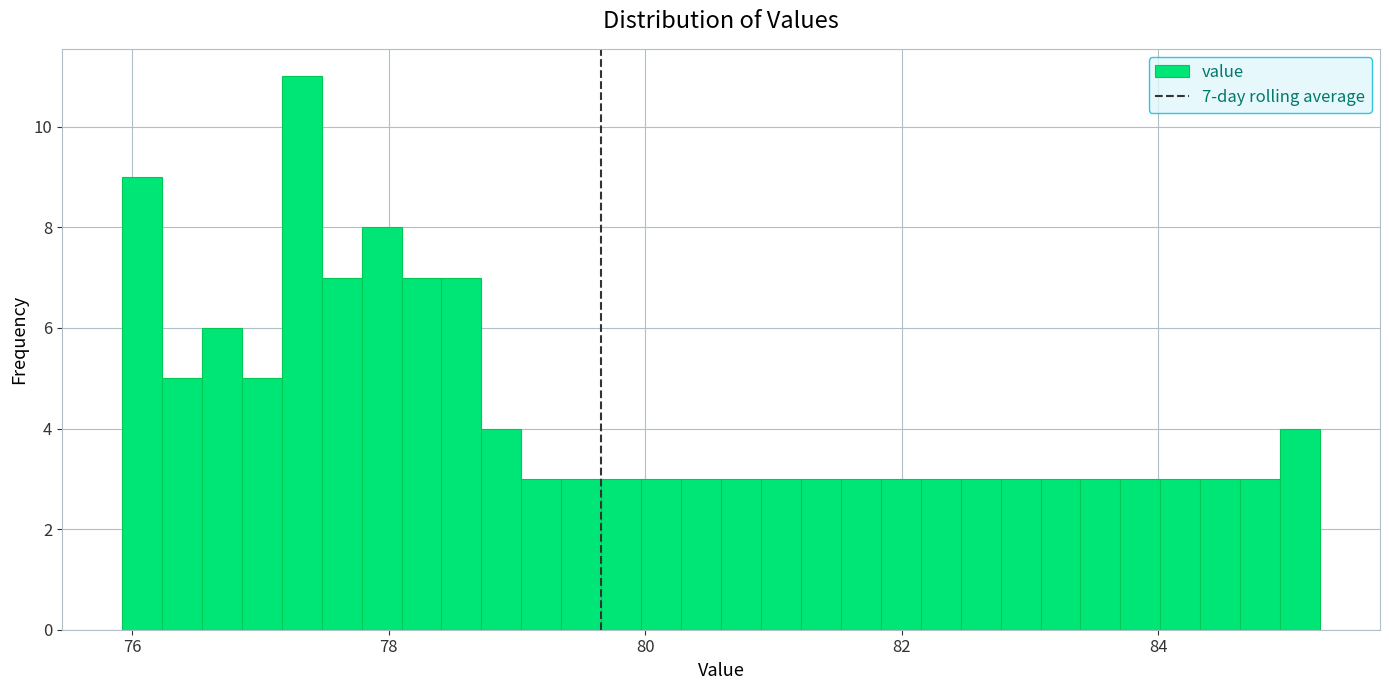

Around what value on the x-axis is the tallest bar? Give the approximate position of its centre, as read against the axis.

77.4